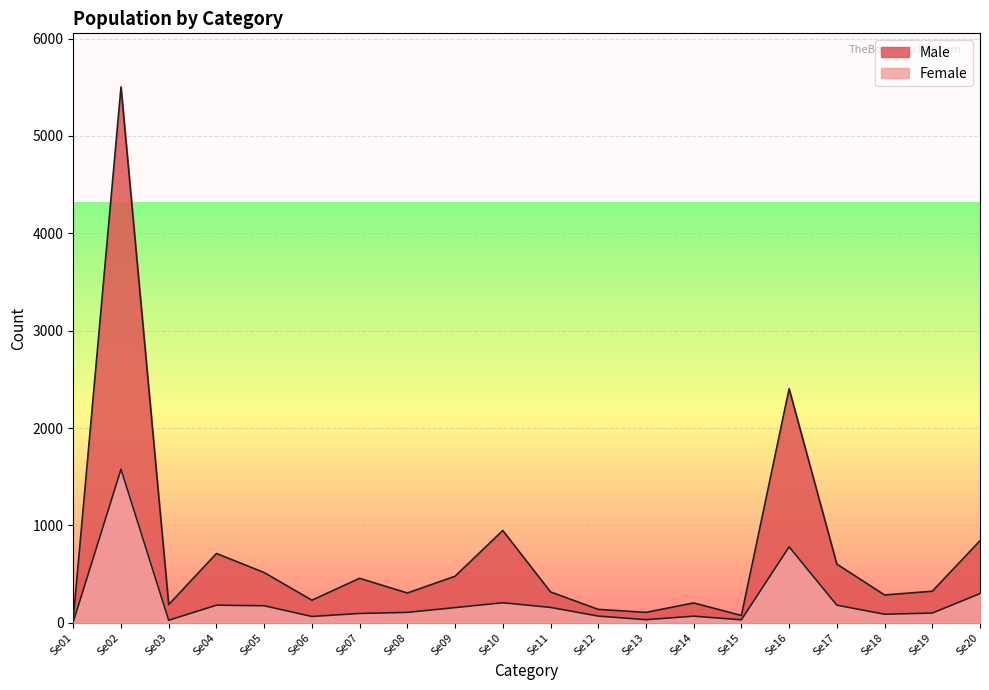

What is the sum of the Male values at Se17 and Se10?

1551